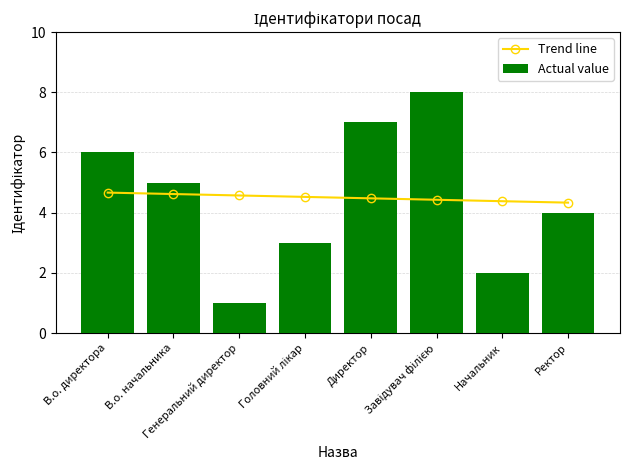

List the series in order of their peak value, highest first.

Actual value, Trend line